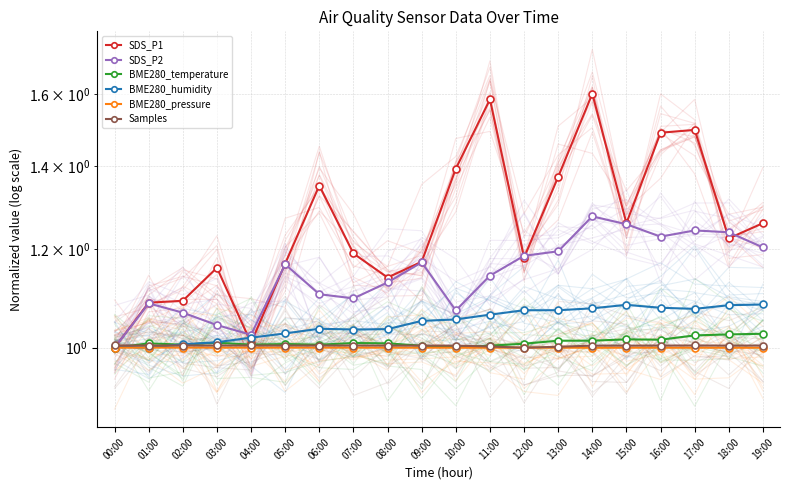

What position from the right is 16:00?

4